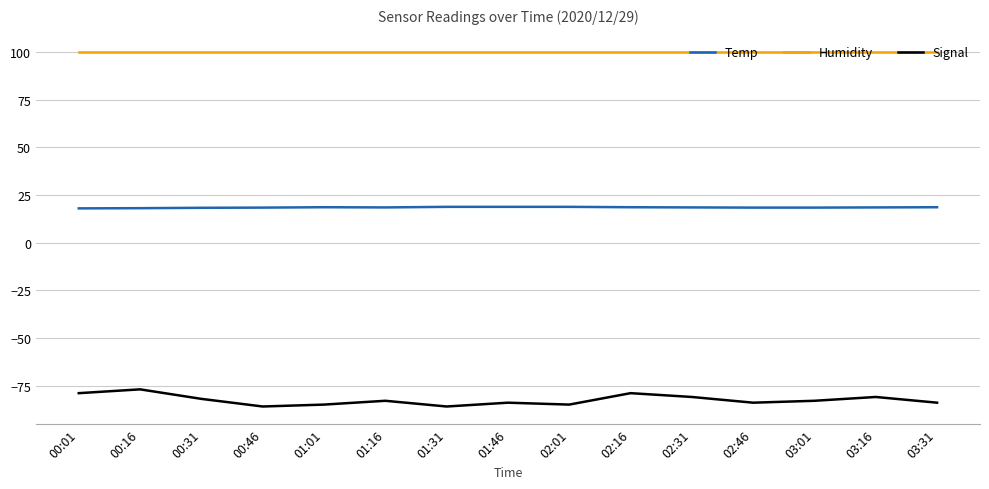

What position from the right is 00:31?

13